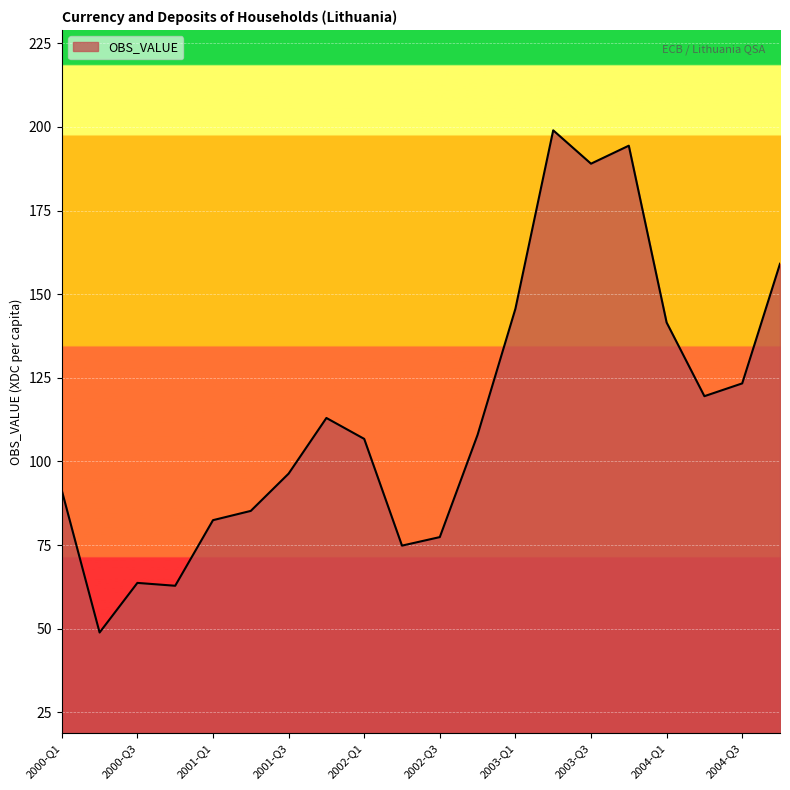

What is the smallest value displayed?

48.9